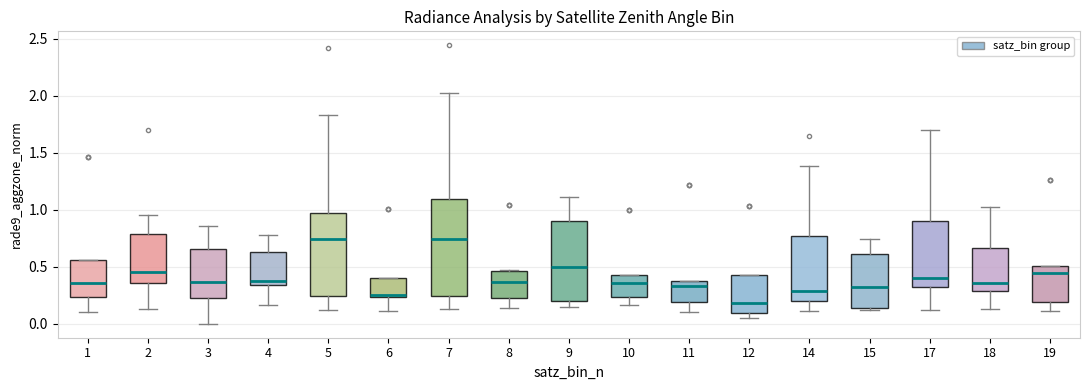

Reading left to right, read every box against the y-axis: the position of its median line, the range the box covers, and the ends of its whiskers. The values are not printed on the chart, so give them approximately, as read against the axis.

1: median 0.35, box 0.25 to 0.55, whiskers 0.10 to 0.55
2: median 0.45, box 0.35 to 0.80, whiskers 0.15 to 0.95
3: median 0.35, box 0.20 to 0.65, whiskers 0.00 to 0.85
4: median 0.35 (just above the box's lower edge), box 0.35 to 0.65, whiskers 0.15 to 0.80
5: median 0.75, box 0.25 to 0.95, whiskers 0.10 to 1.85
6: median 0.25 (just above the box's lower edge), box 0.25 to 0.40, whiskers 0.10 to 0.40
7: median 0.75, box 0.25 to 1.10, whiskers 0.15 to 2.00
8: median 0.35, box 0.25 to 0.45, whiskers 0.15 to 0.45
9: median 0.50, box 0.20 to 0.90, whiskers 0.15 to 1.10
10: median 0.35, box 0.25 to 0.45, whiskers 0.15 to 0.45
11: median 0.35, box 0.20 to 0.40, whiskers 0.10 to 0.40
12: median 0.20, box 0.10 to 0.45, whiskers 0.05 to 0.45
14: median 0.30, box 0.20 to 0.75, whiskers 0.10 to 1.40
15: median 0.30, box 0.15 to 0.60, whiskers 0.10 to 0.75
17: median 0.40, box 0.30 to 0.90, whiskers 0.10 to 1.70
18: median 0.35, box 0.30 to 0.65, whiskers 0.15 to 1.00
19: median 0.45, box 0.20 to 0.50, whiskers 0.10 to 0.50